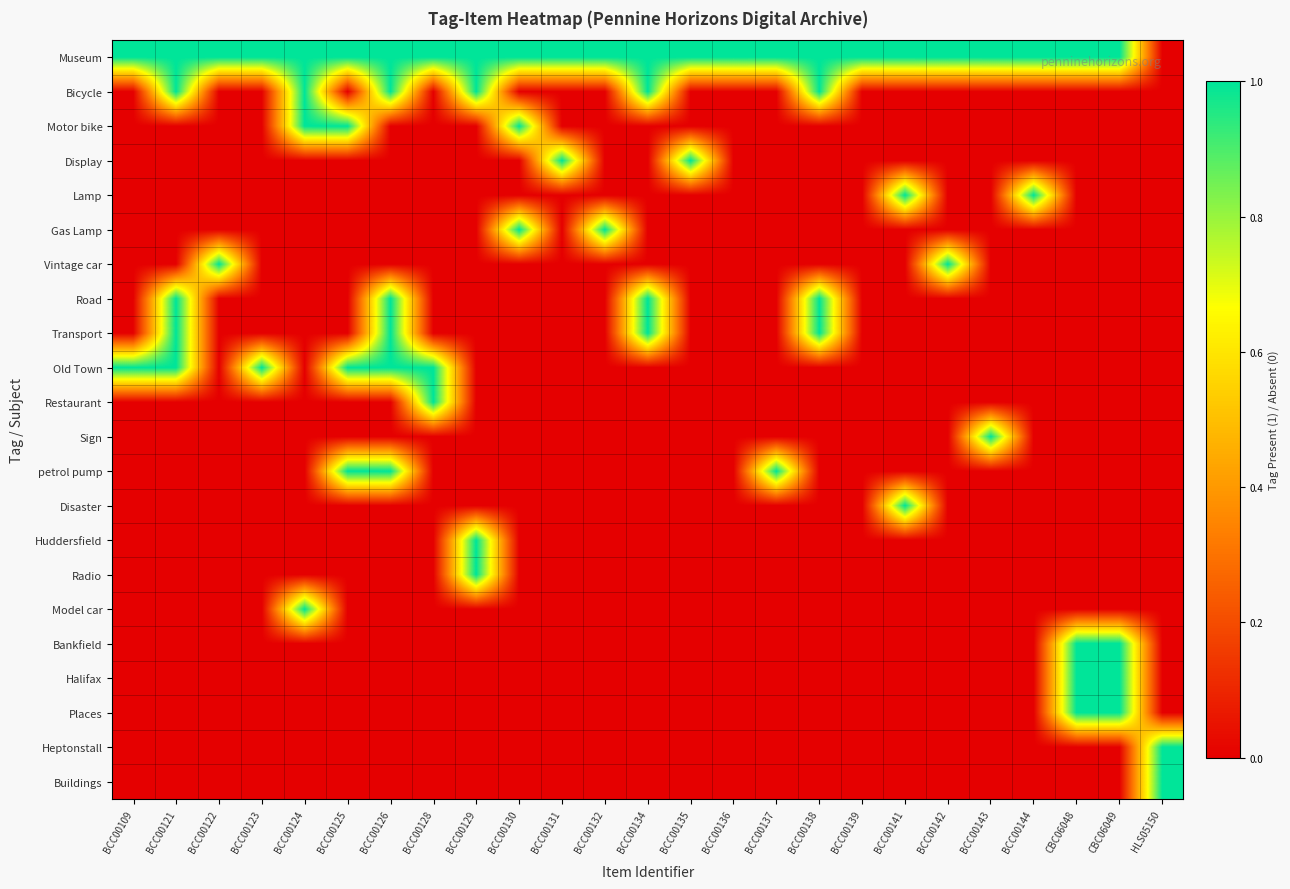

How many distinct data groups are displayed?

22